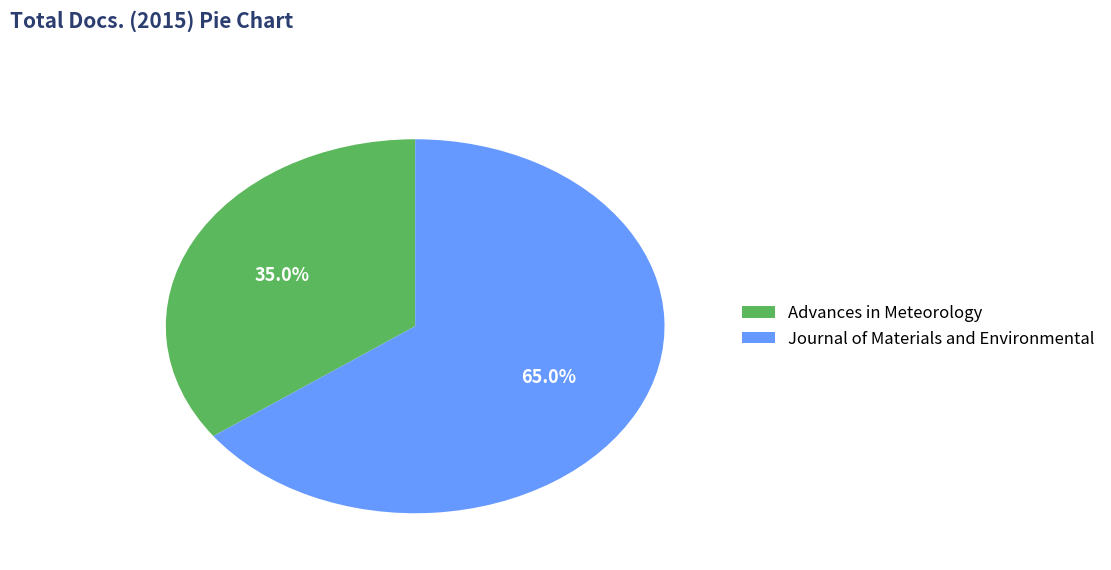

Which has a higher value, Journal of Materials and Environmental or Advances in Meteorology?

Journal of Materials and Environmental